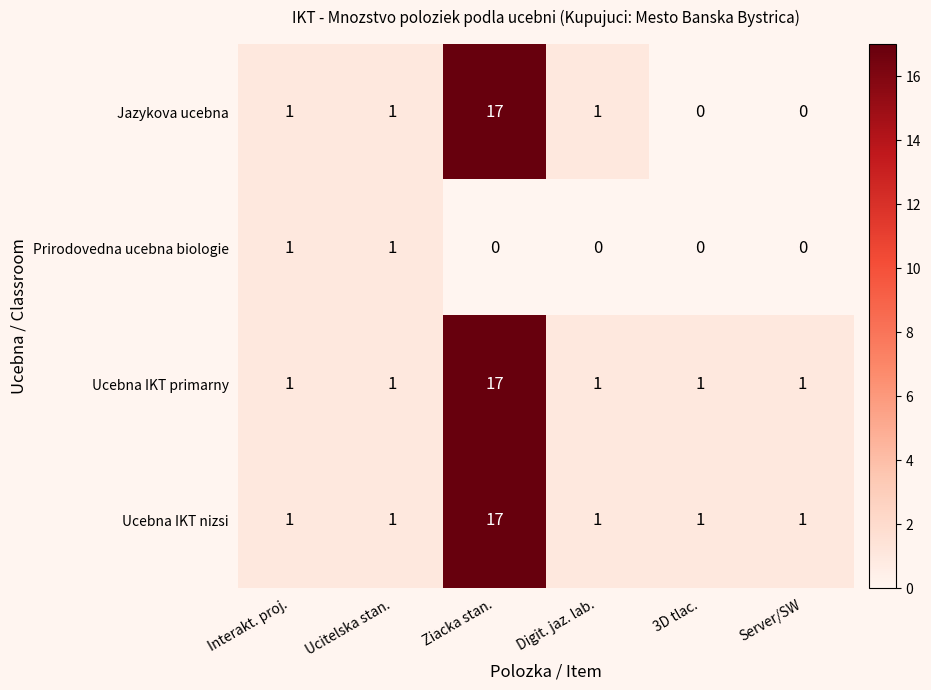

The Ucebna IKT primarny series shows 0 at Digit. jaz. lab.. True or false?

False